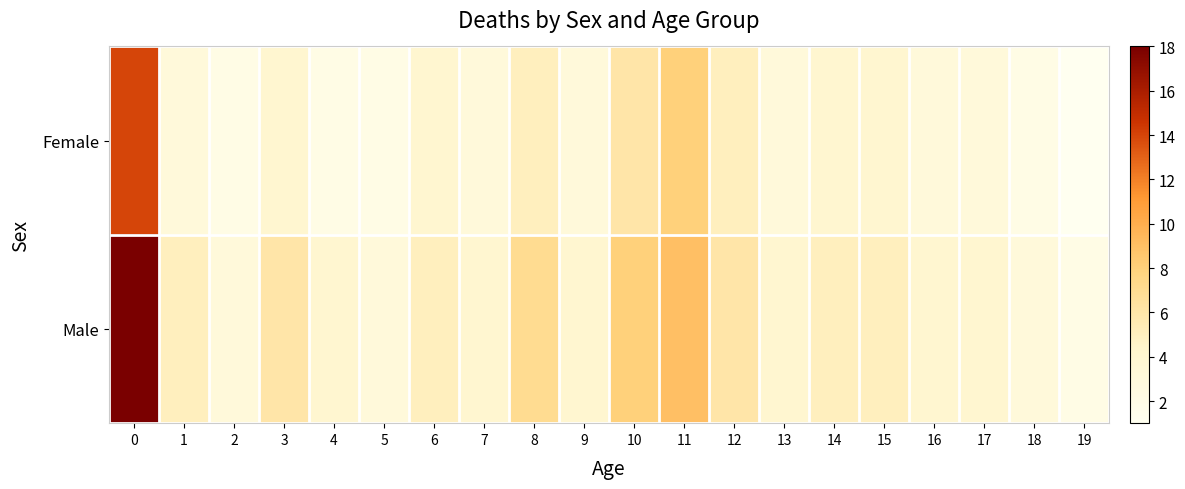

What is the difference between the highest and lowest values at 6?

1